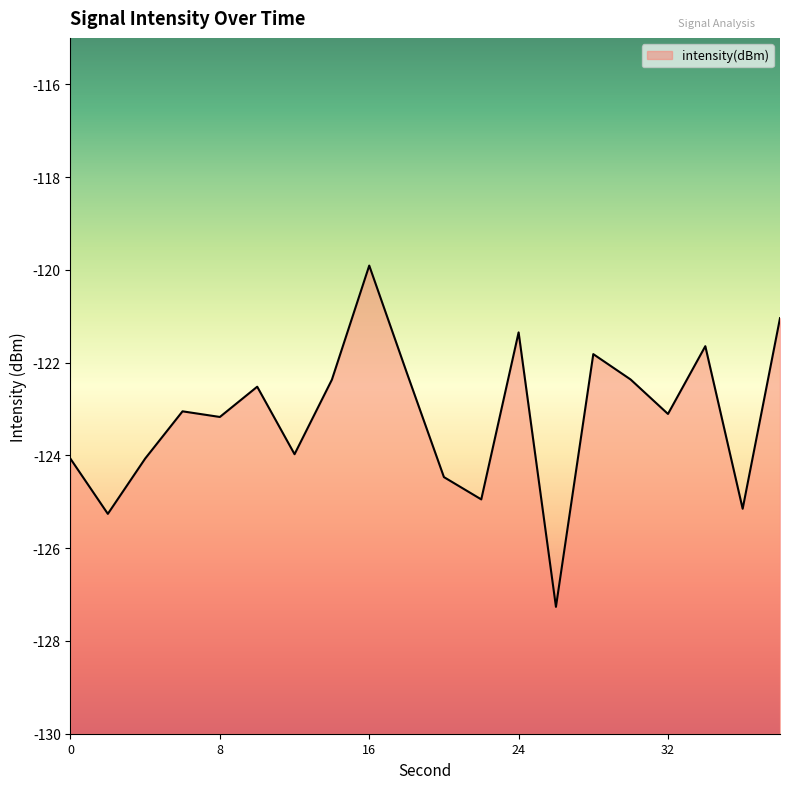

How many lines are shown in the chart?

1